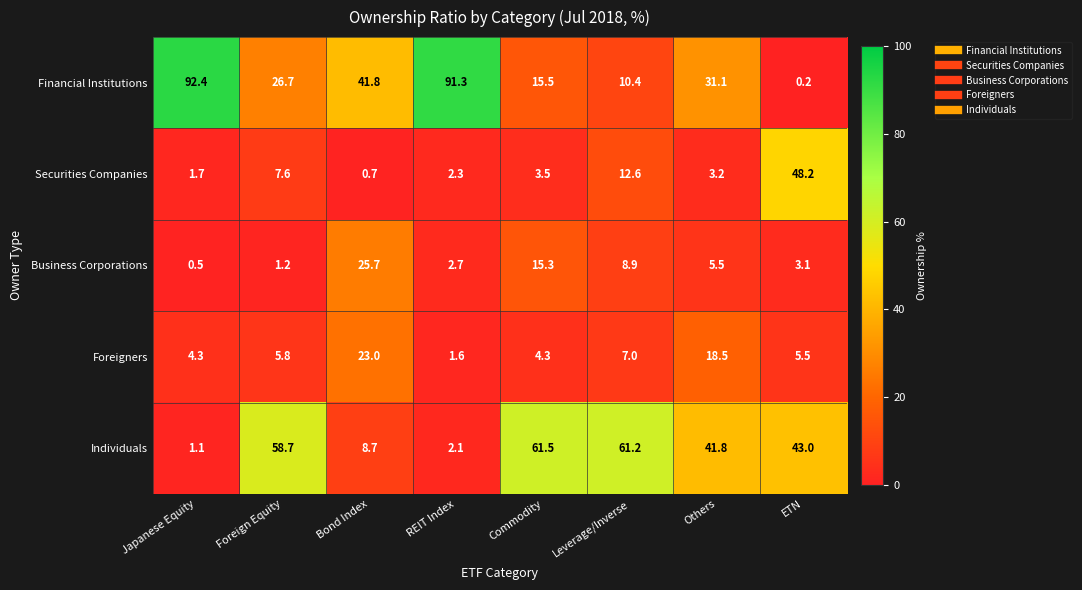

At how many categories does at least one series exceed 43?

6